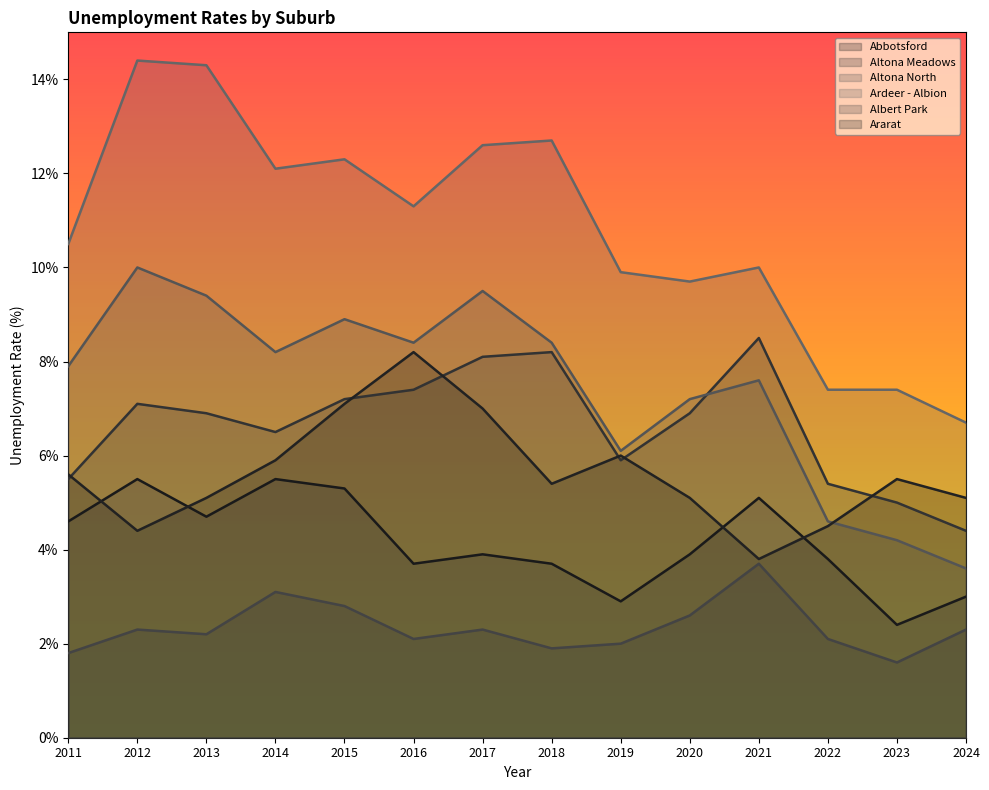

How many lines are shown in the chart?

6